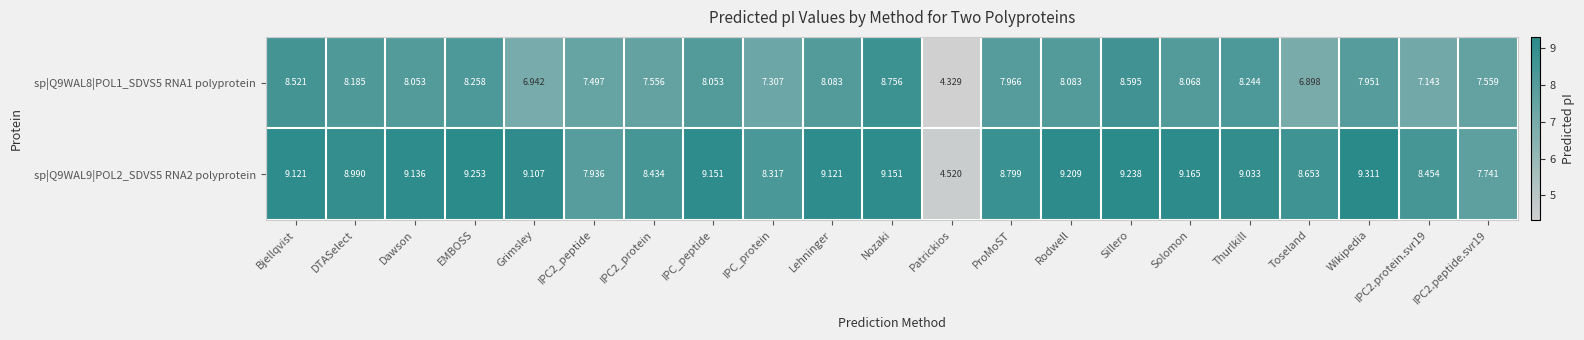

At which label does sp|Q9WAL9|POL2_SDVS5 RNA2 polyprotein reach its peak?

Wikipedia